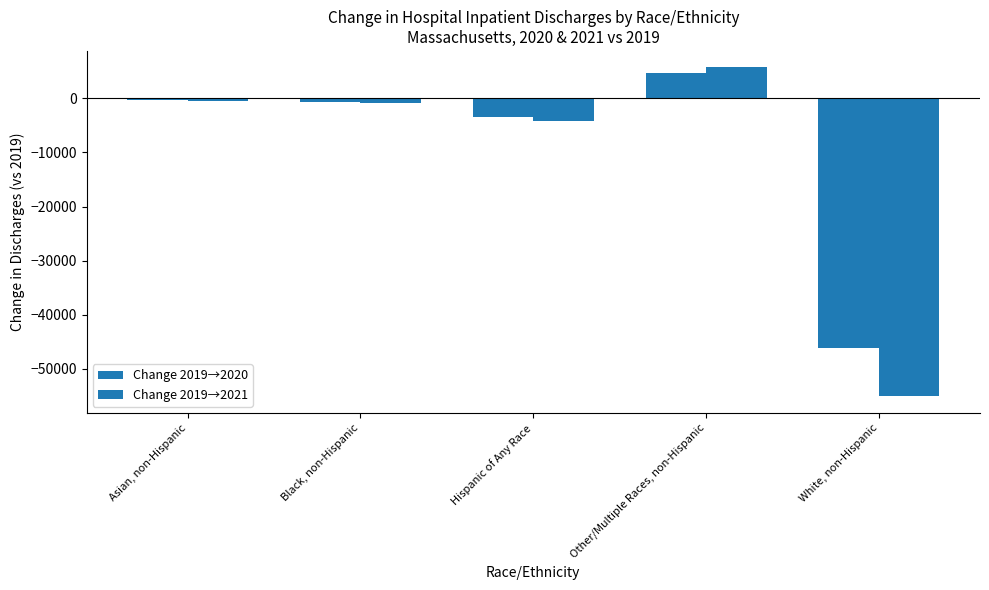

How many data points in Change 2019→2021 are above -782?

2